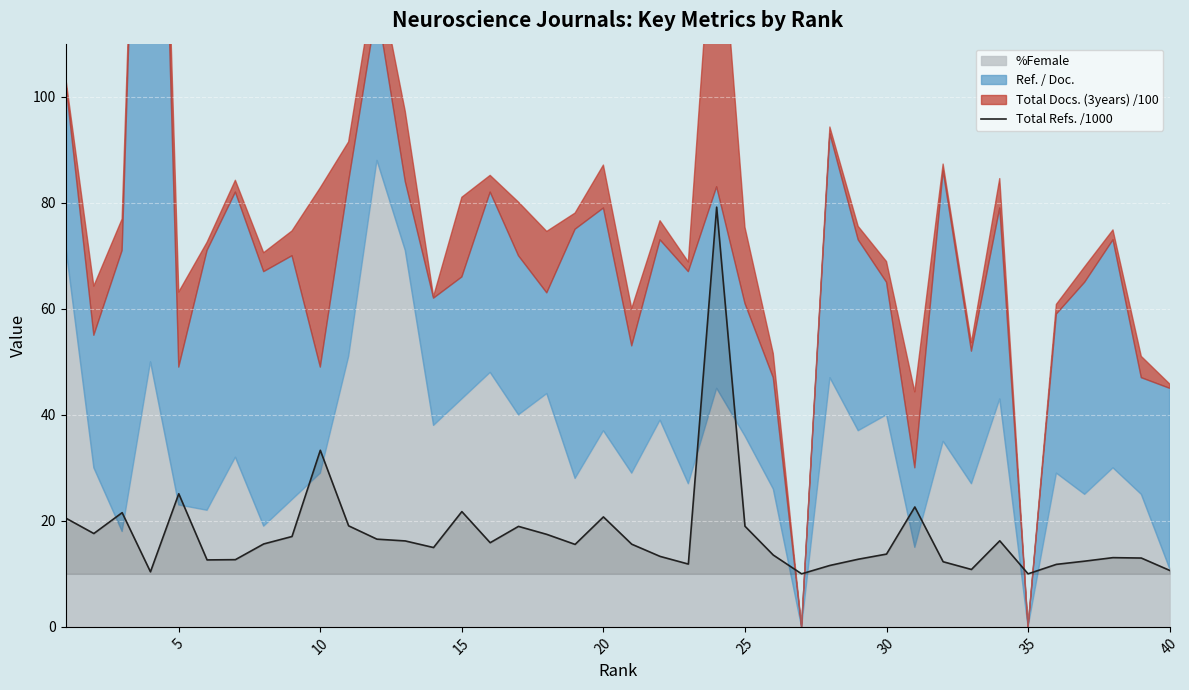

At which label is Total Refs. /1000 closest to 44?

10